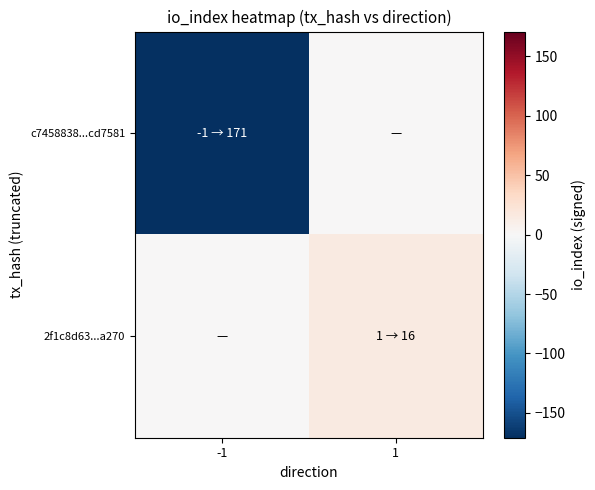

What is the maximum value shown in the chart?

16